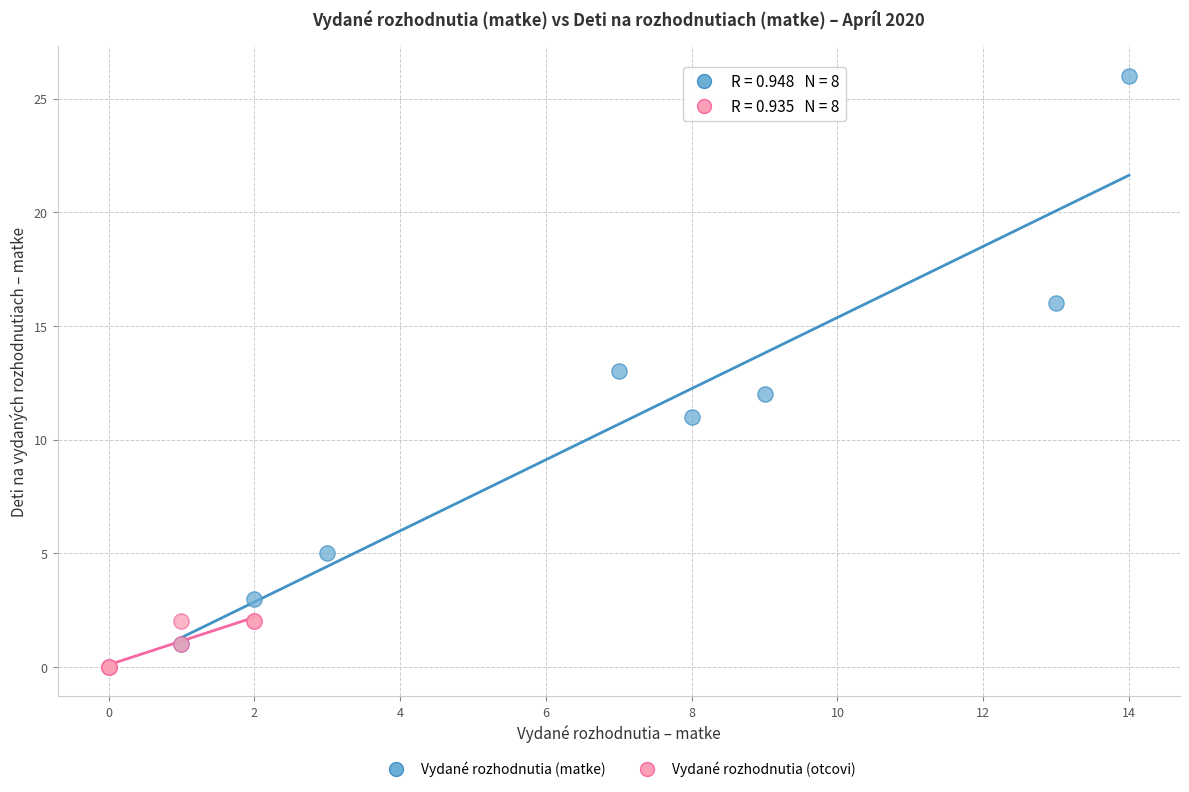

Which series contains the lowest Y value?

Vydané rozhodnutia (otcovi)